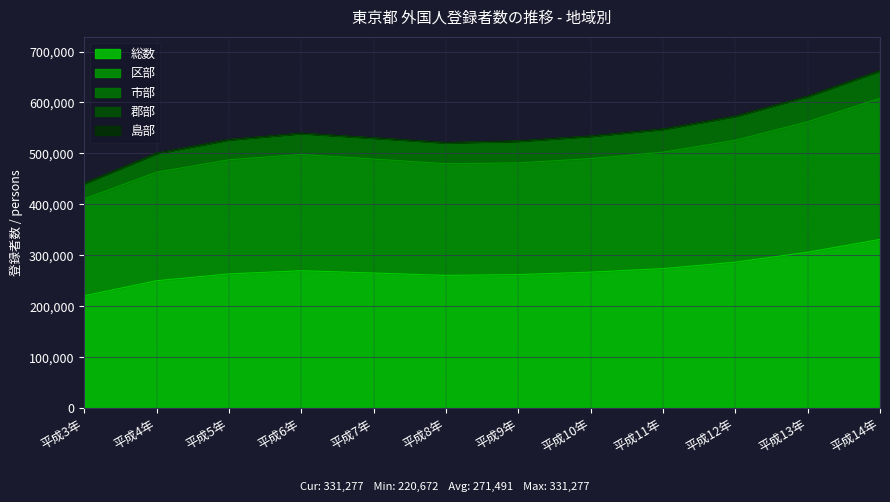

Which series has the widest spread of values?

総数